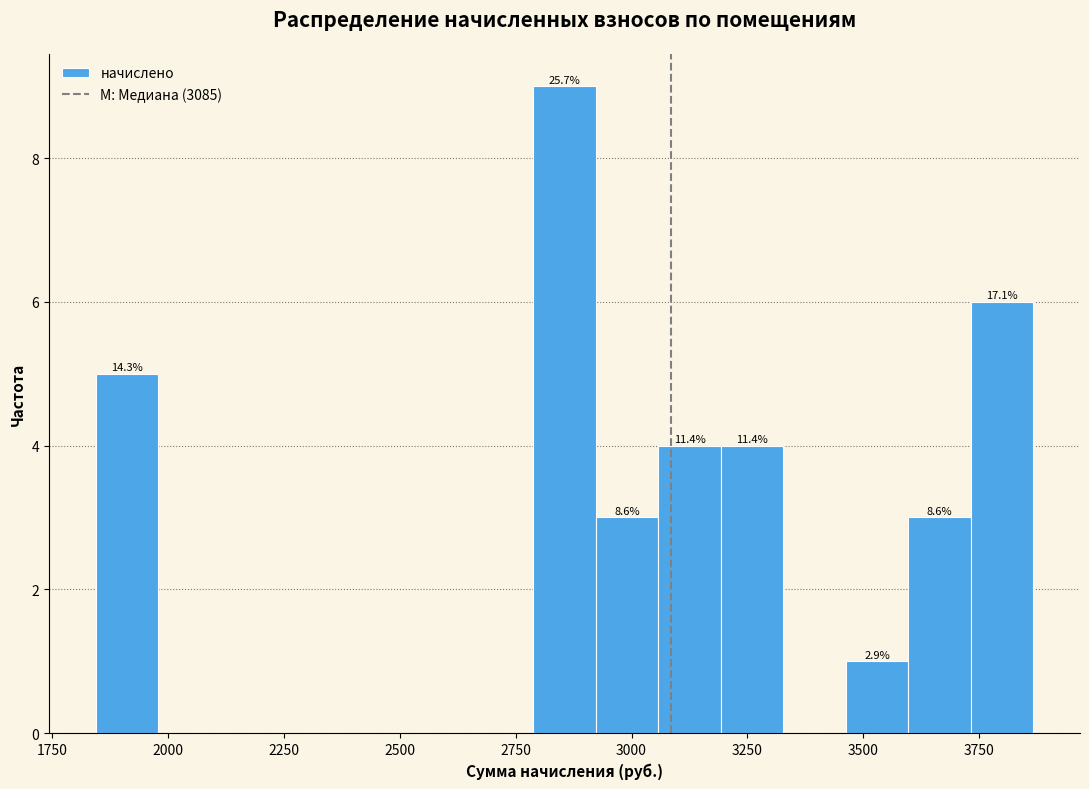

Read against the x-axis, roughly where is the centre of the tallest bar?

2850